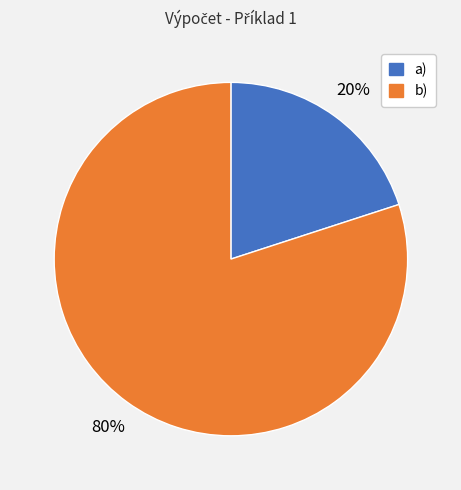

What is the ratio of the value at b) to the value at a)?

4.0